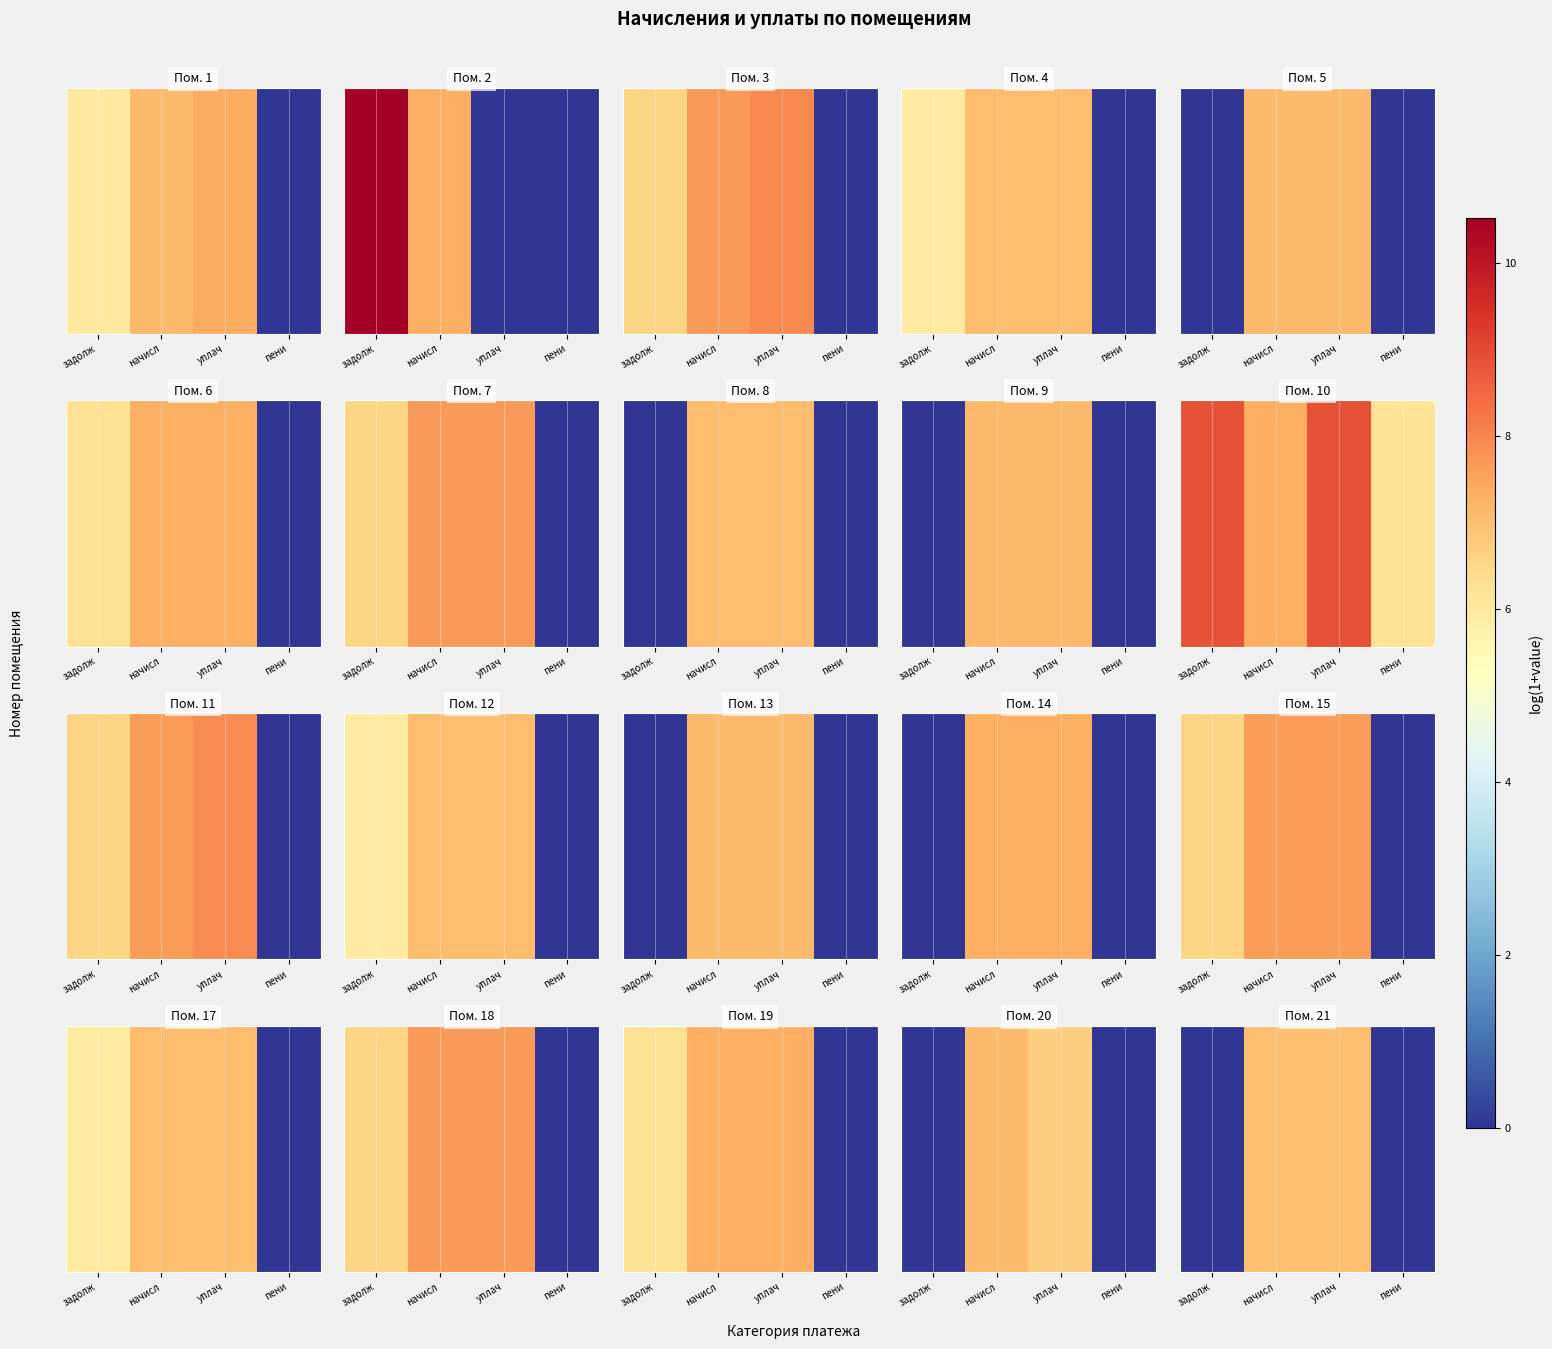

At which category does the chart reach its peak across all series?

начисл